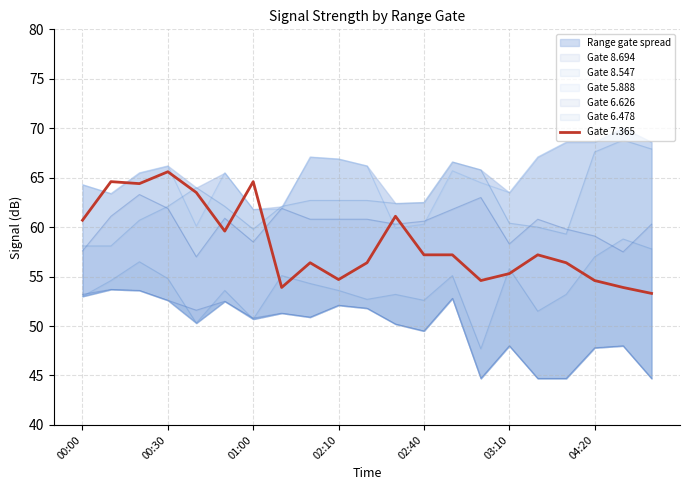

What position from the right is 7?

14